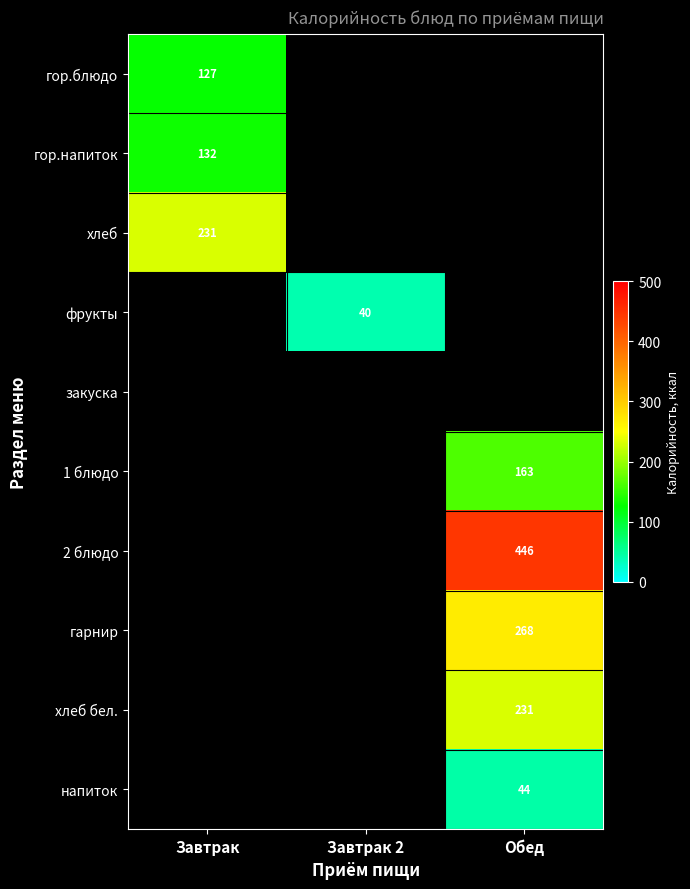

The value of гор.напиток at Завтрак is 90.2. True or false?

False